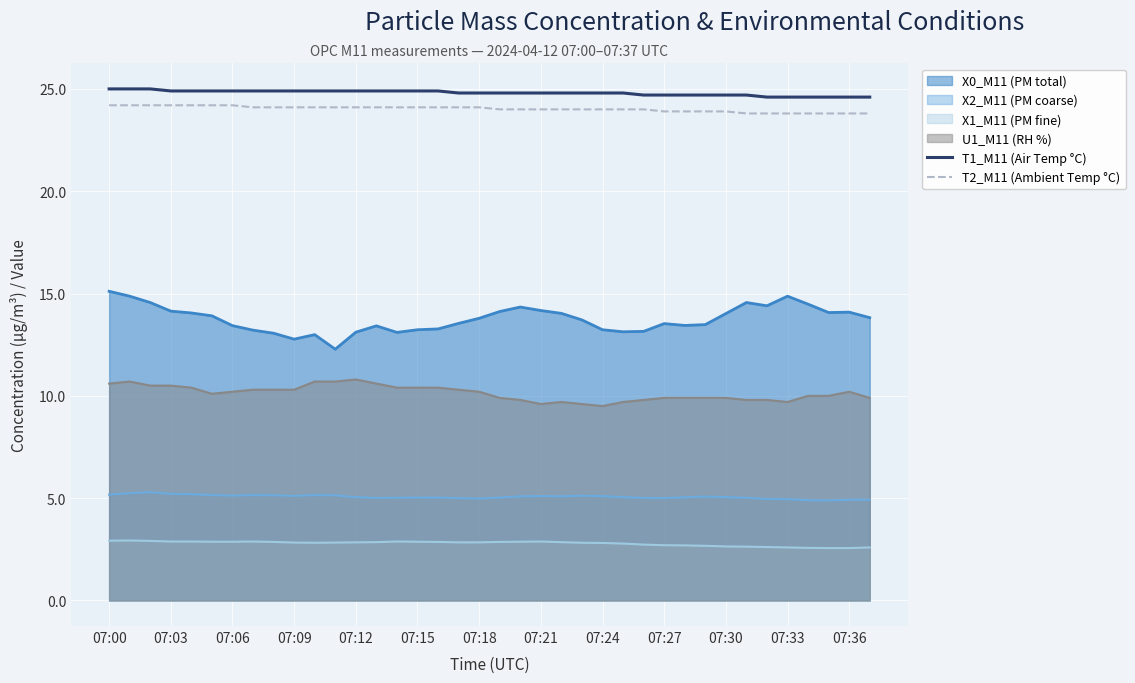

True or false: T2_M11 (Ambient Temp °C) and T1_M11 (Air Temp °C) cross at least once.

False